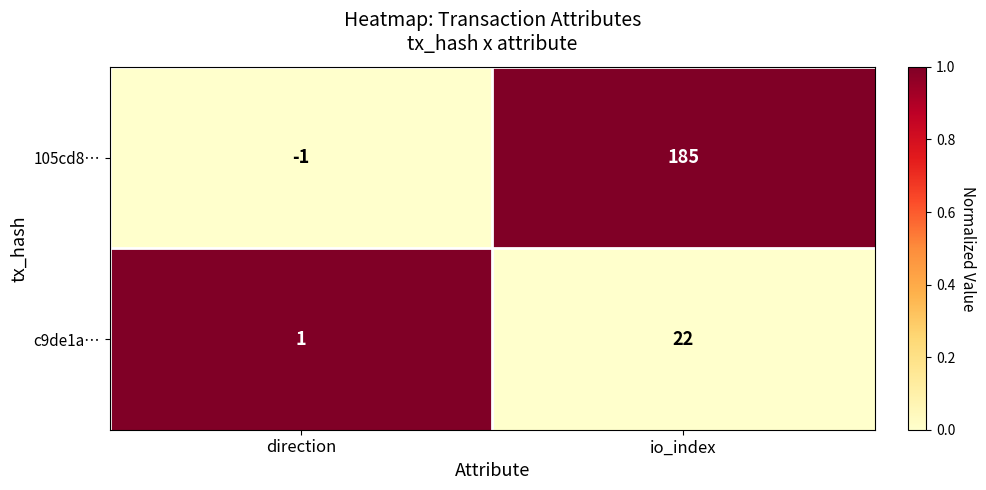

Which label corresponds to the smallest value in the chart?

direction